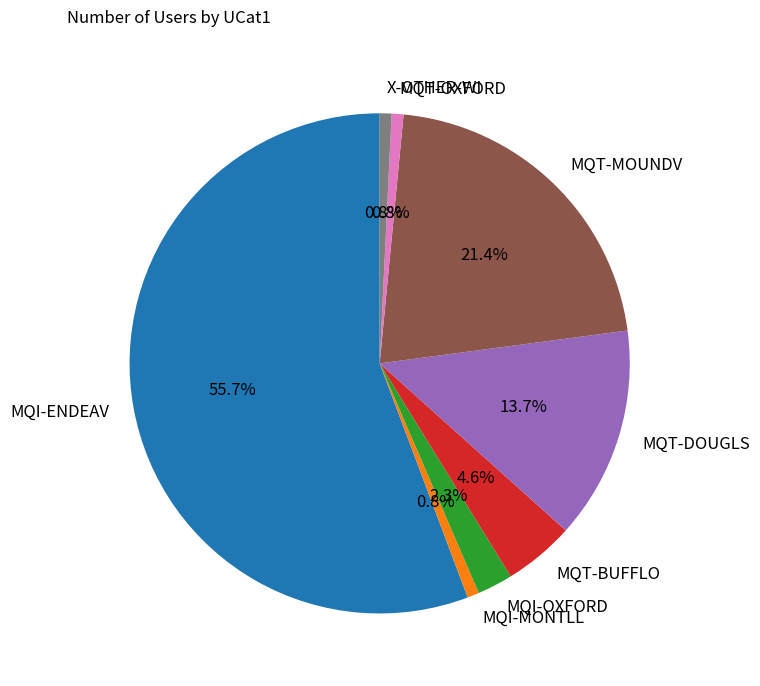

To the nearest percent, what percentage of the pie is MQI-ENDEAV?

56%